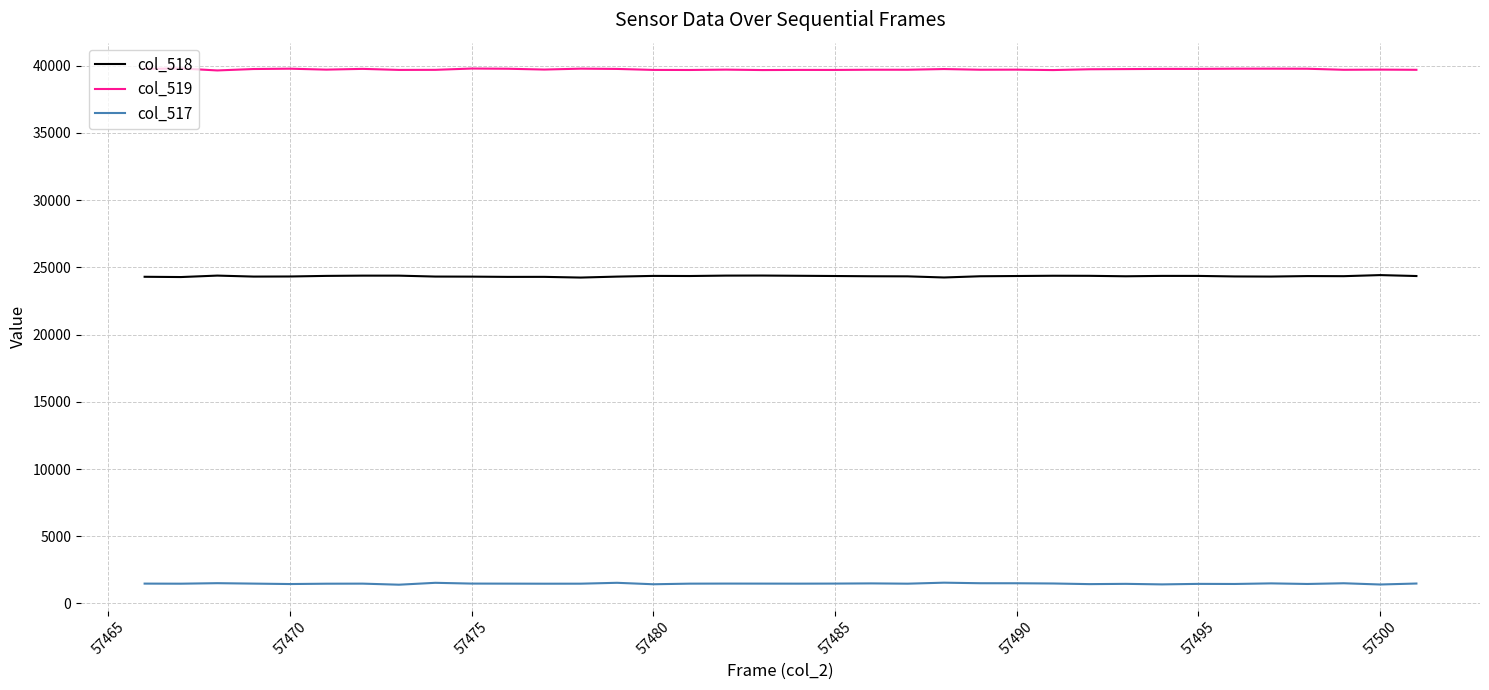

True or false: col_519 and col_518 cross at least once.

False